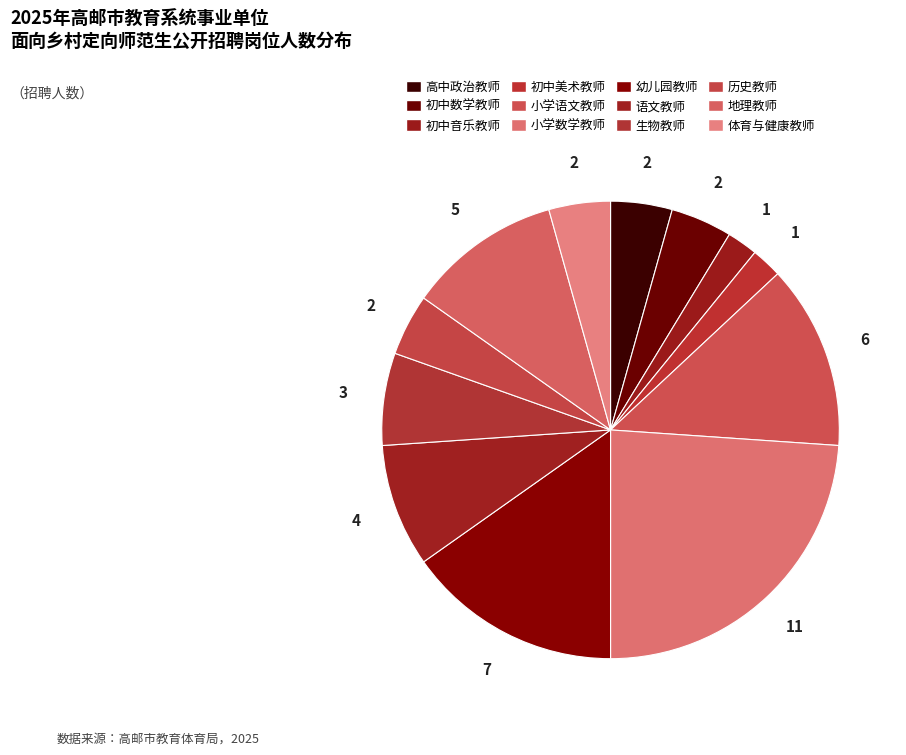

Which slice is the smallest?

初中音乐教师